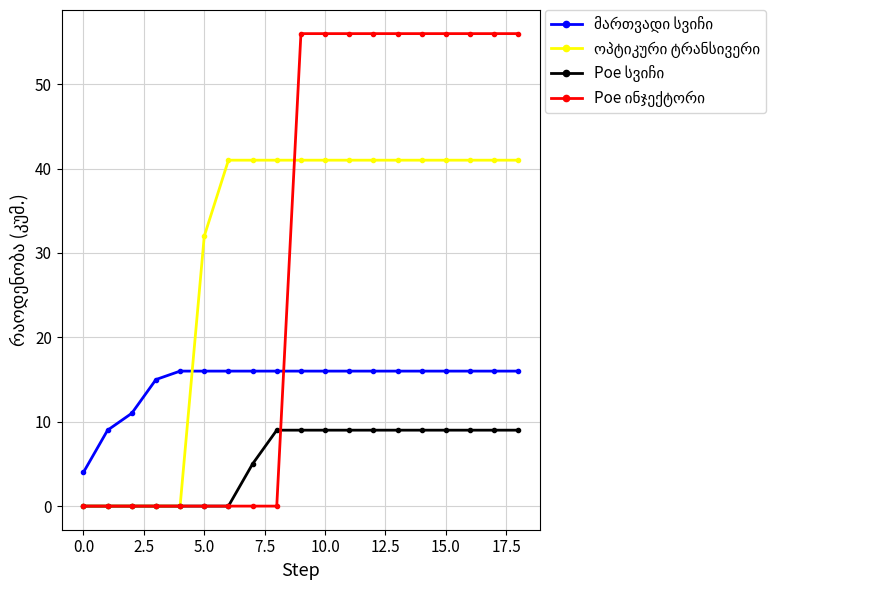

What is the greatest value displayed?

56